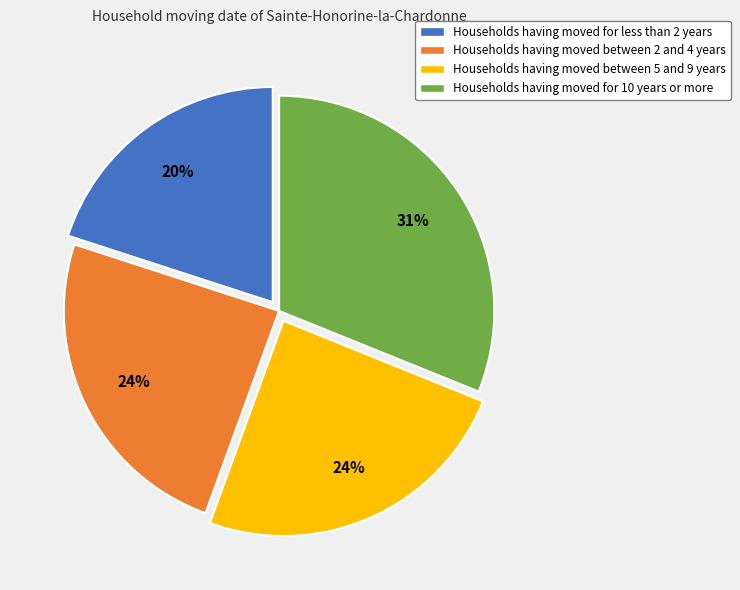

Which category has the smallest portion of the pie?

Households having moved for less than 2 years